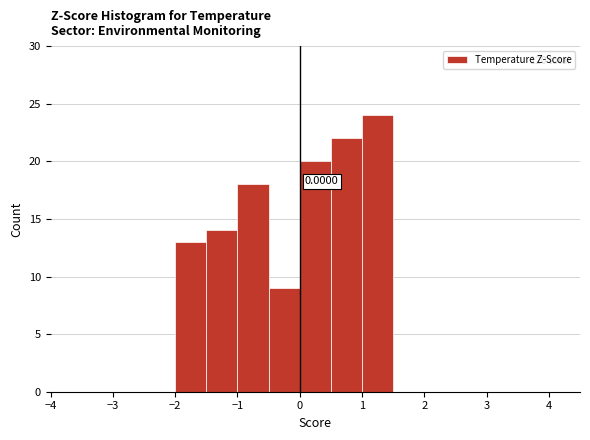

Which range on the x-axis has the tallest bar?

1.0 to 1.5